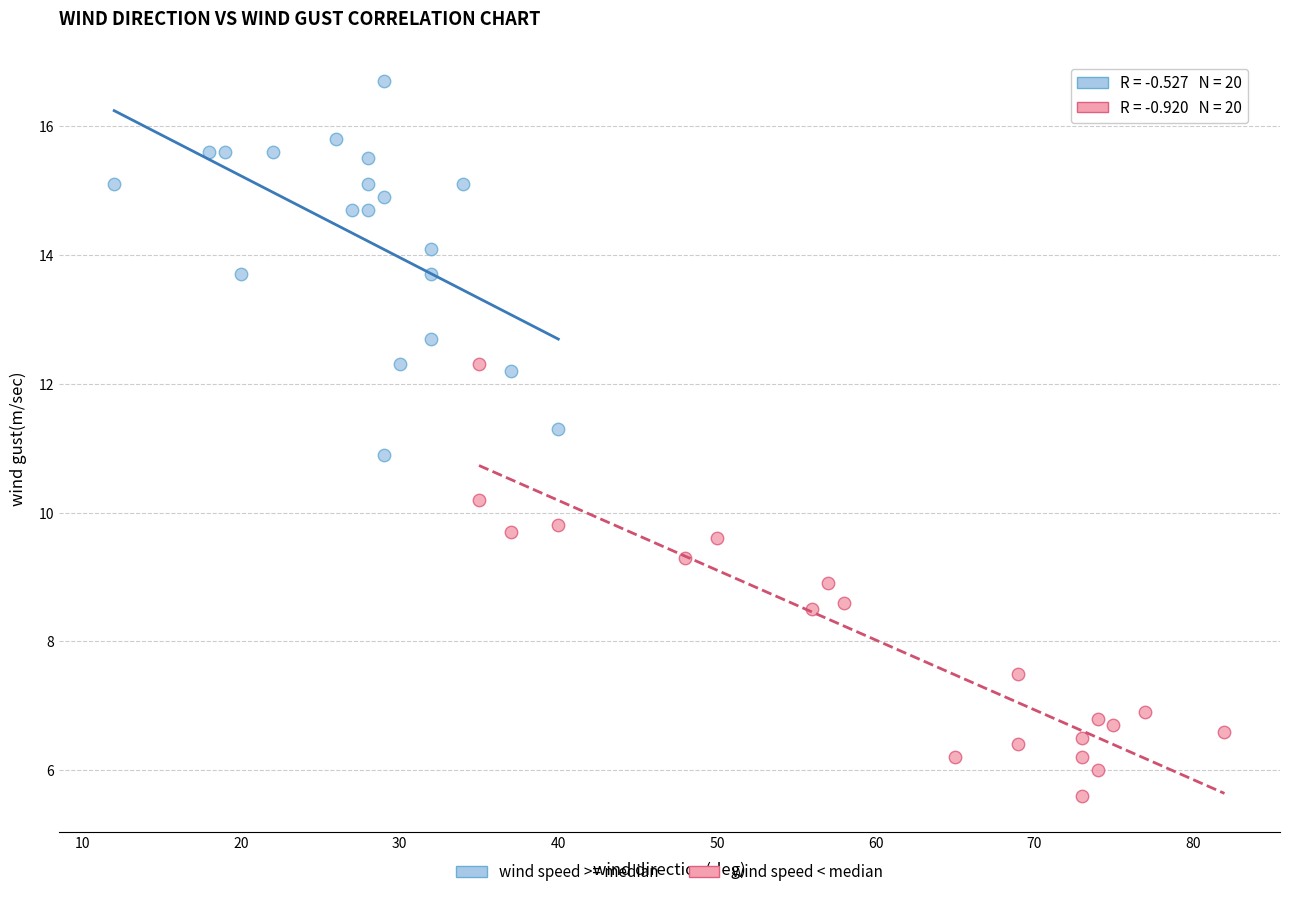

Which series has the largest Y range (max minus min)?

wind speed < median